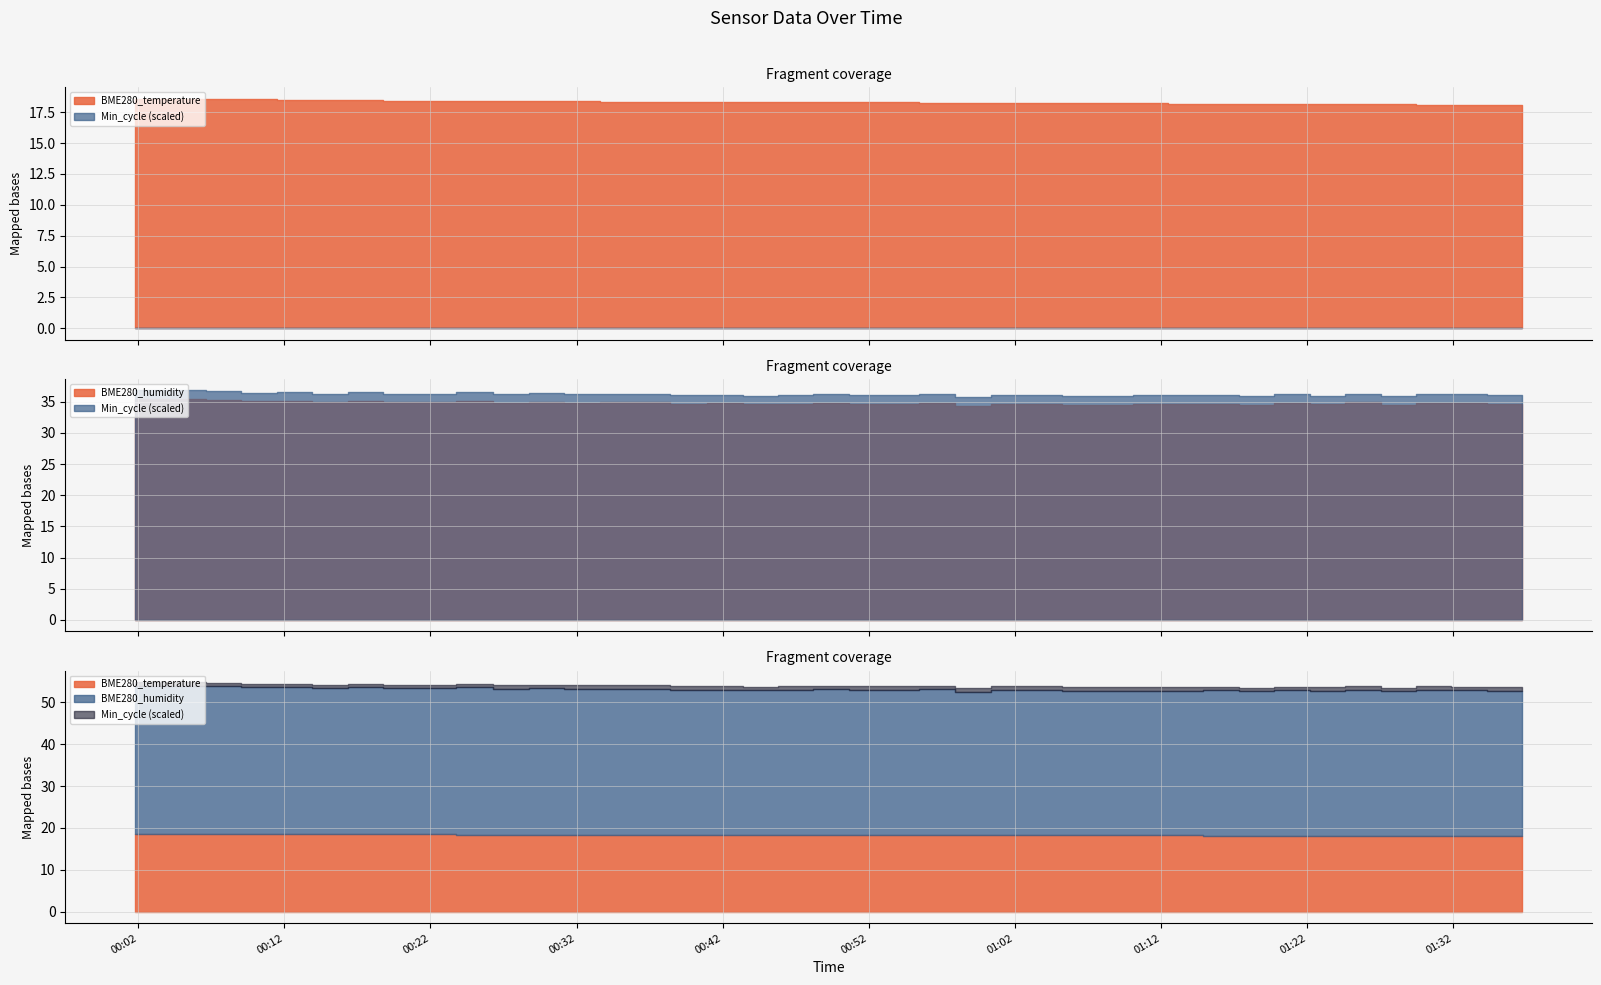

At how many categories does at least one series exceed 23?

40